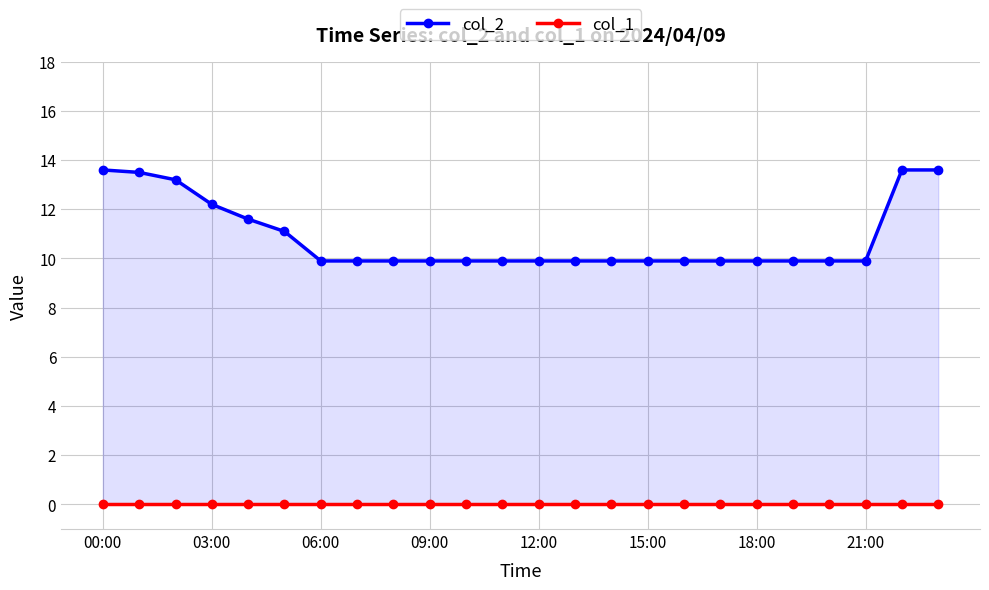

Between 17 and 21, which is larger?

17